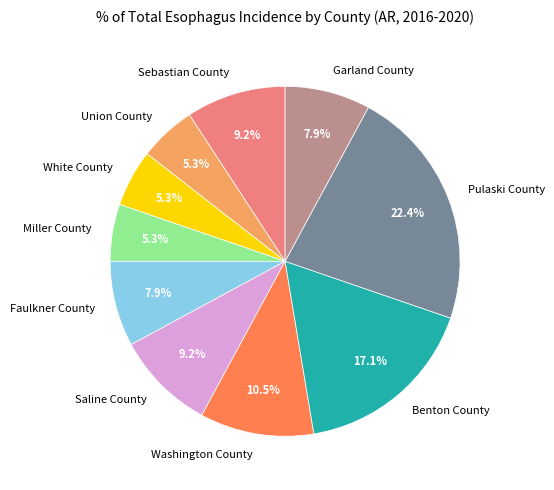

True or false: Sebastian County accounts for 9% of the total.

True